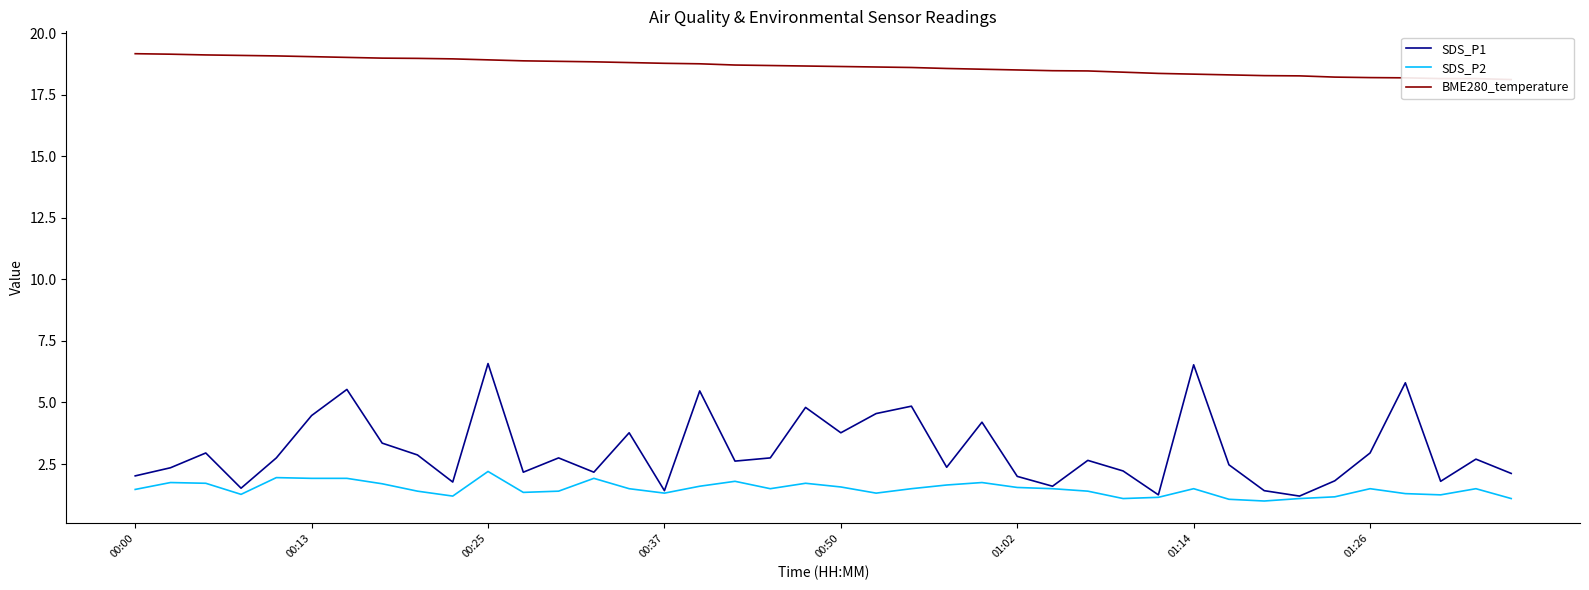

At which label is BME280_temperature closest to 18?

39